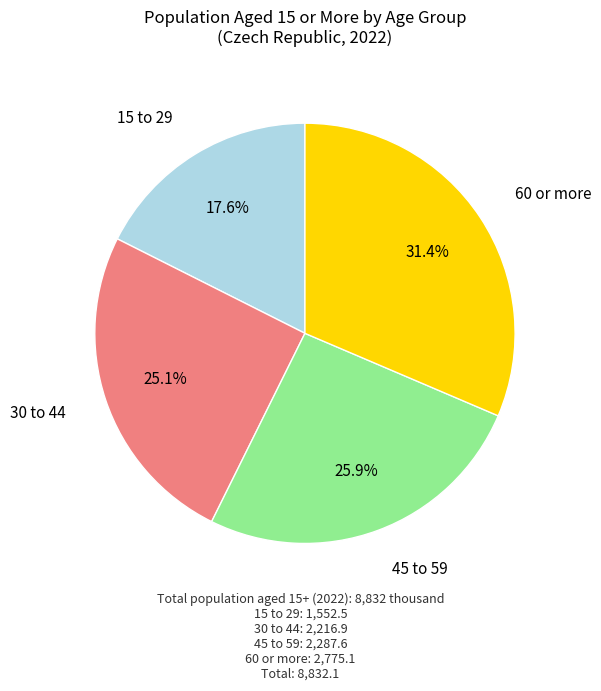

How many segments does this pie chart have?

4